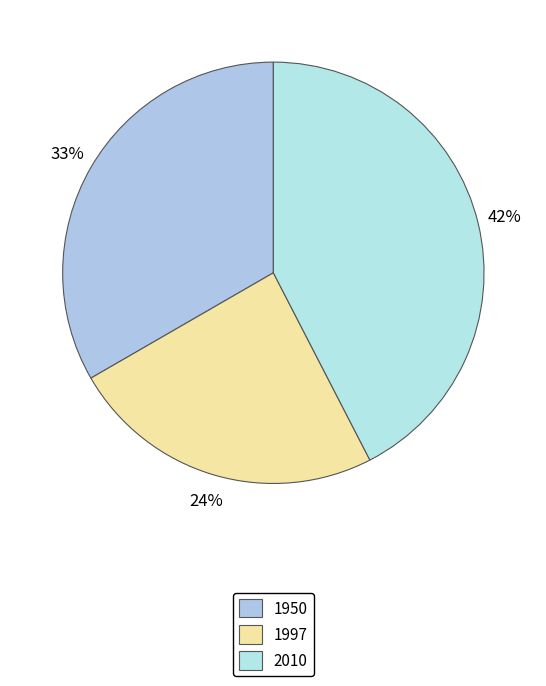

Count the number of slices in the pie.

3